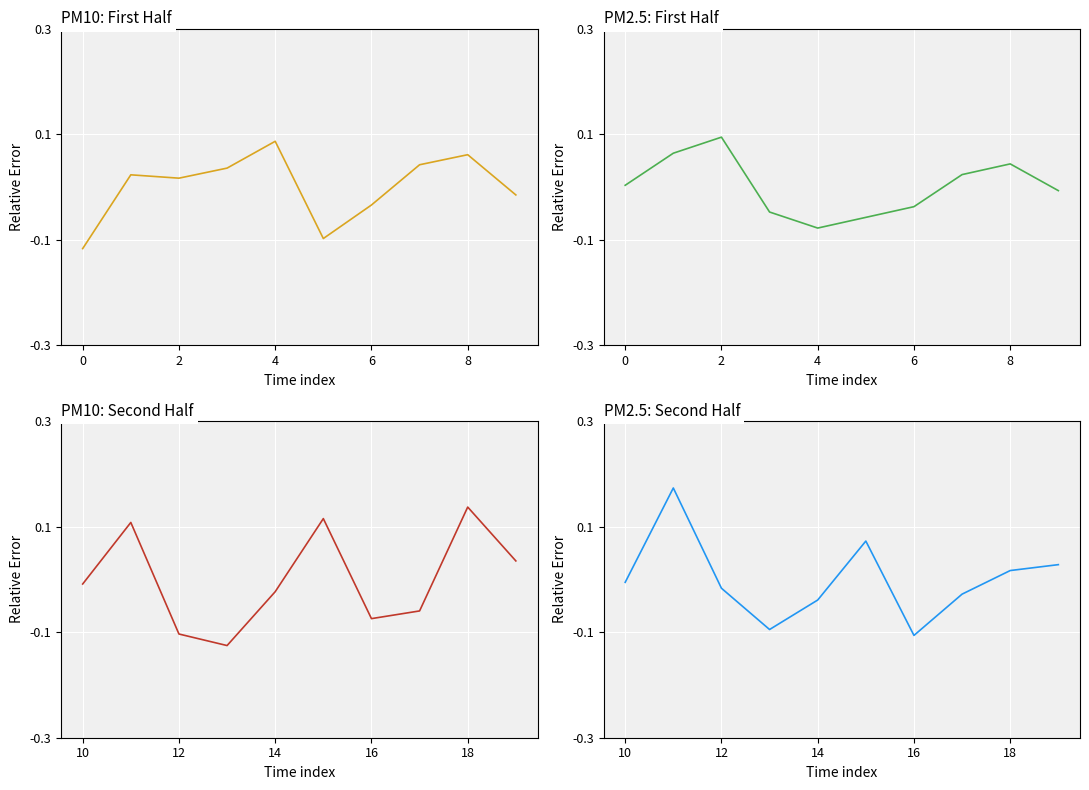

How many data points does each series have?

10